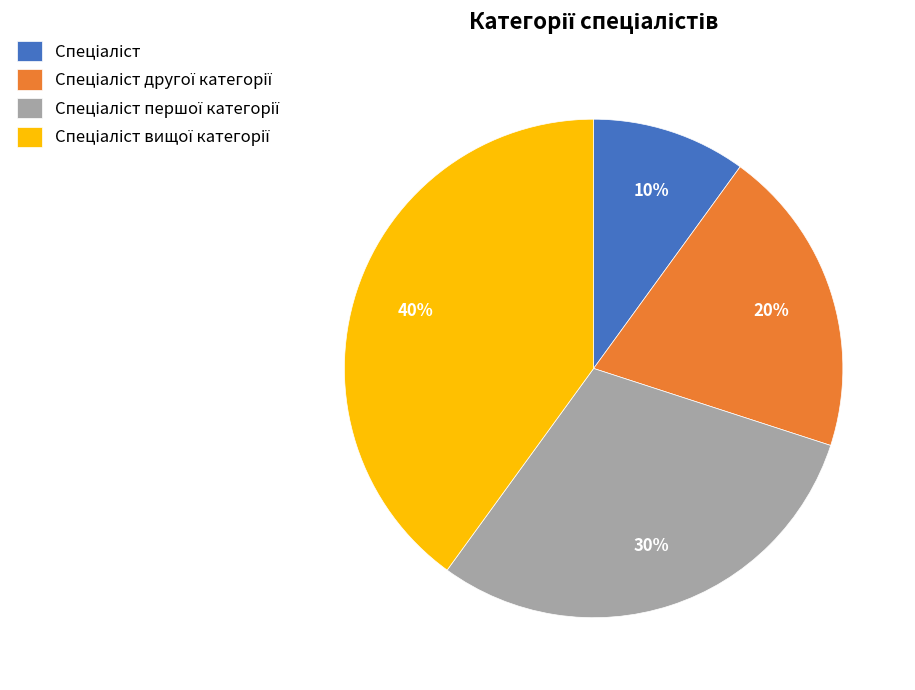

To the nearest percent, what is the difference between the largest and smallest slice percentages?

30%